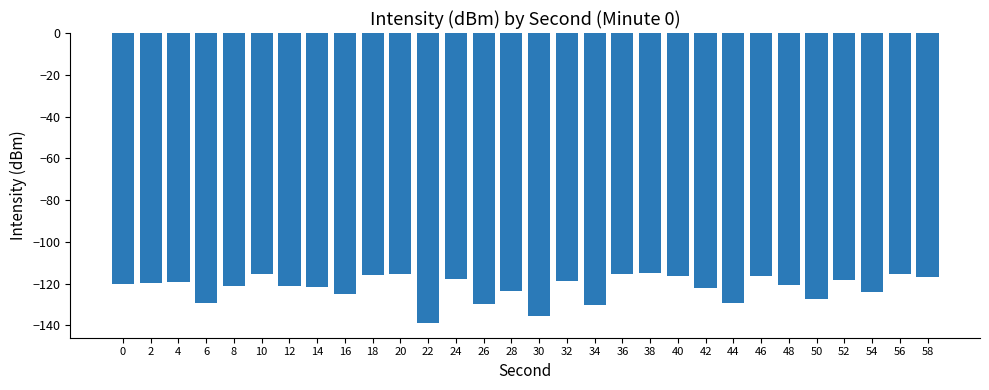

What is the maximum value shown in the chart?

-114.8